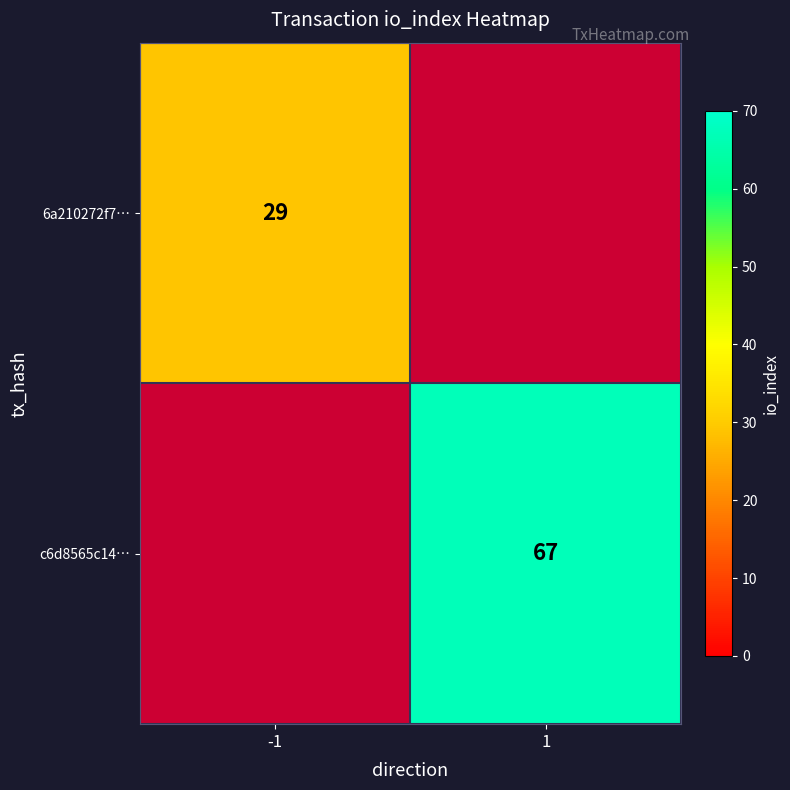

Is the value of 6a210272f7… at -1 greater than the value of c6d8565c14… at 1?

No